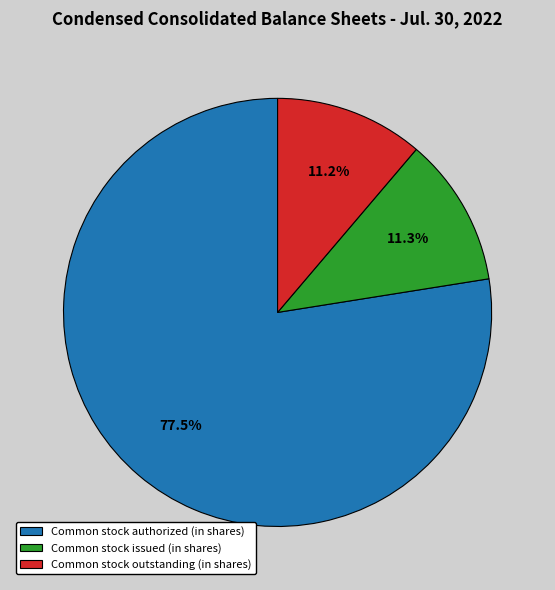

What is the largest slice in the pie chart?

Common stock authorized (in shares)